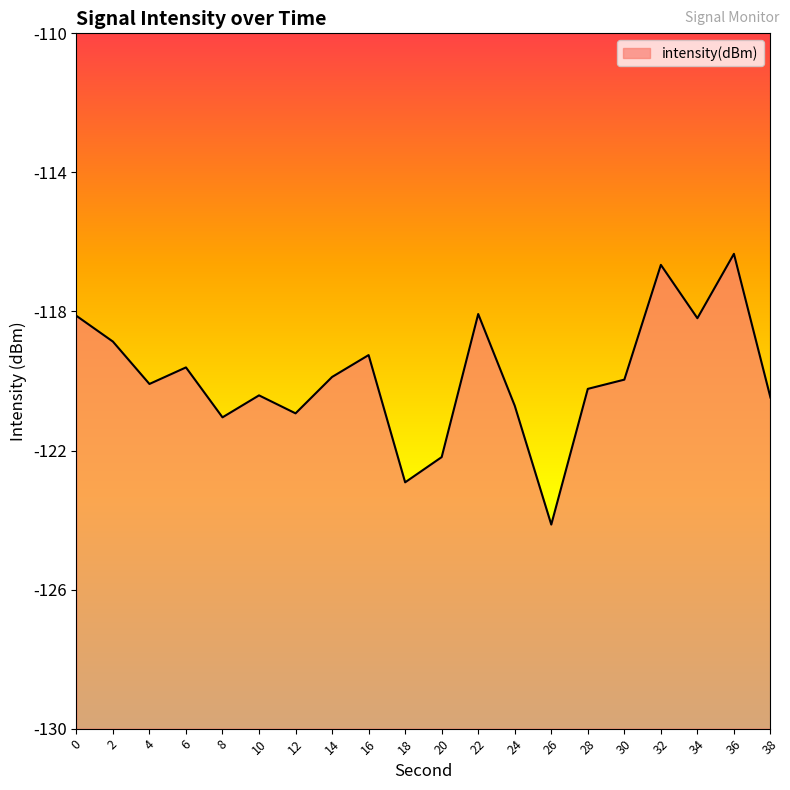

Which label corresponds to the largest value in the chart?

36